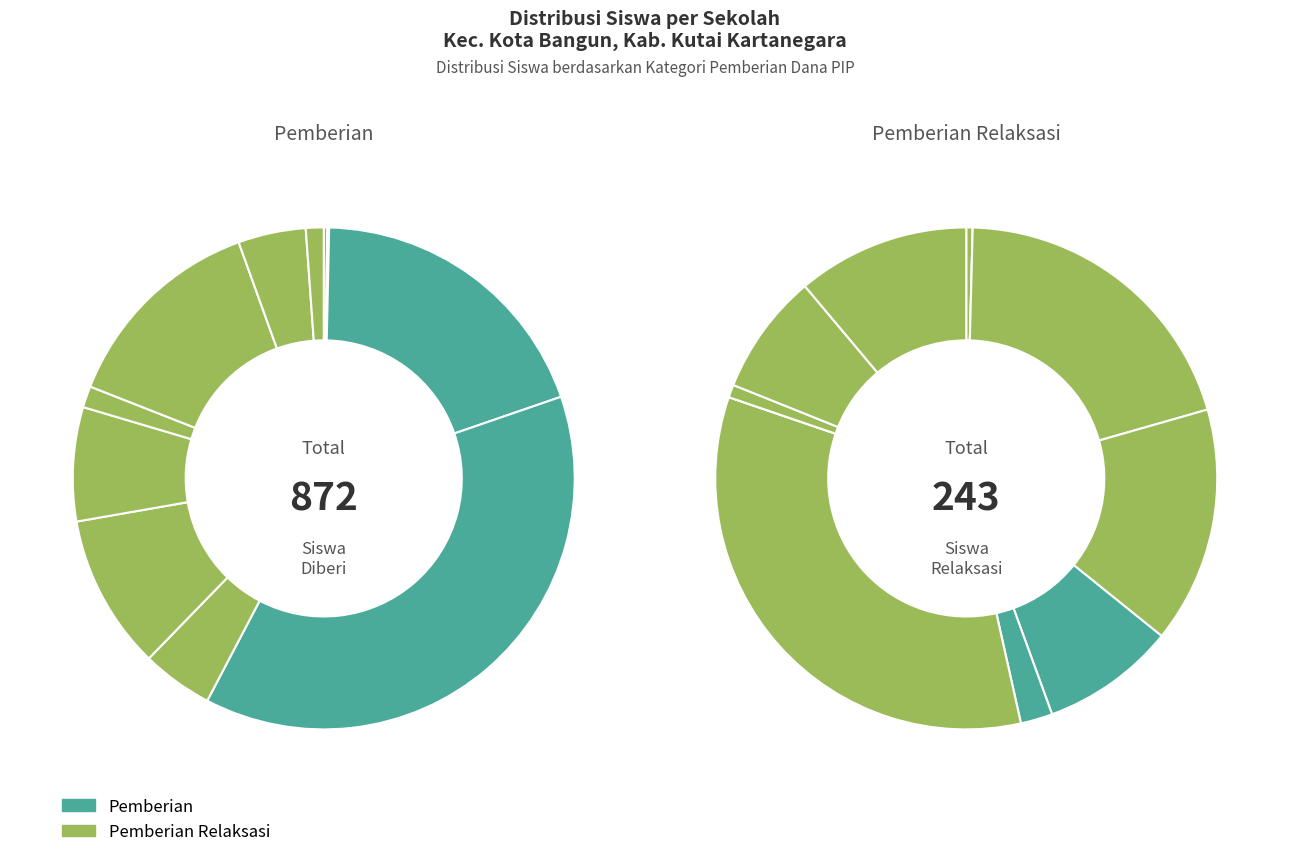

To the nearest percent, what is the difference between the SMP NEGERI 9 and SMP EVANS INDONESIA slice percentages?

11%